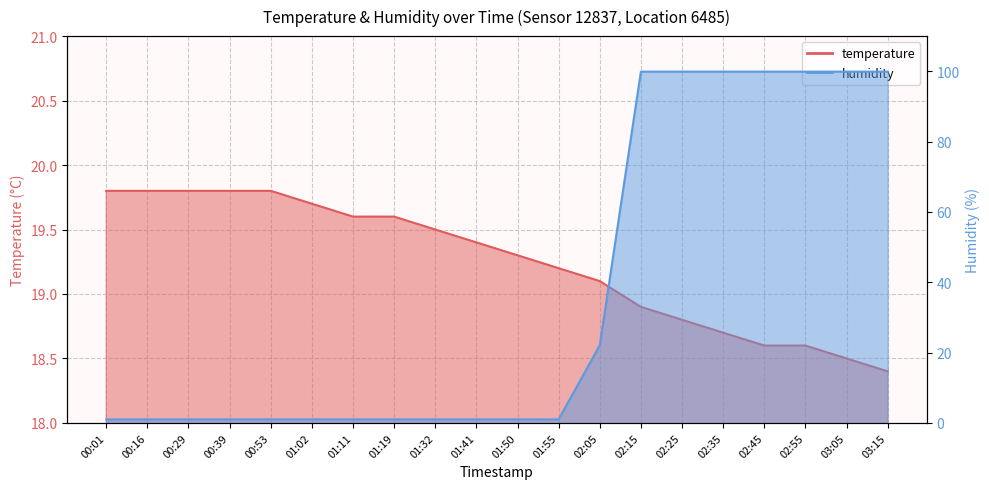

What is the average value of the humidity series?

36.7